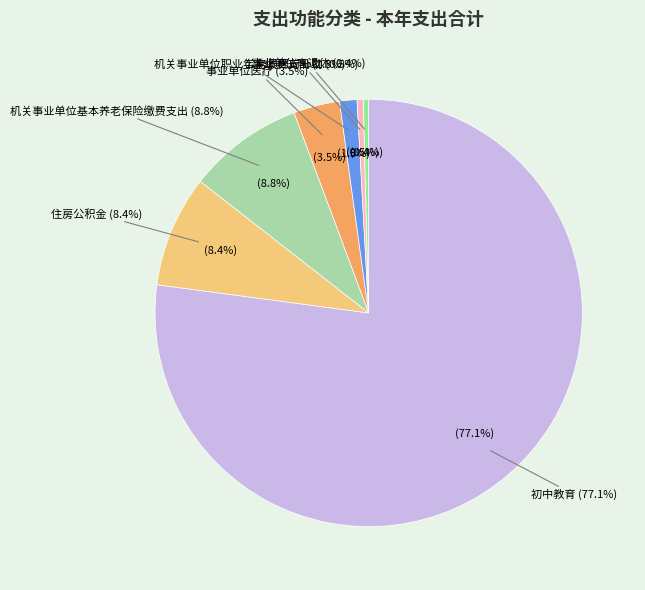

How many segments does this pie chart have?

7